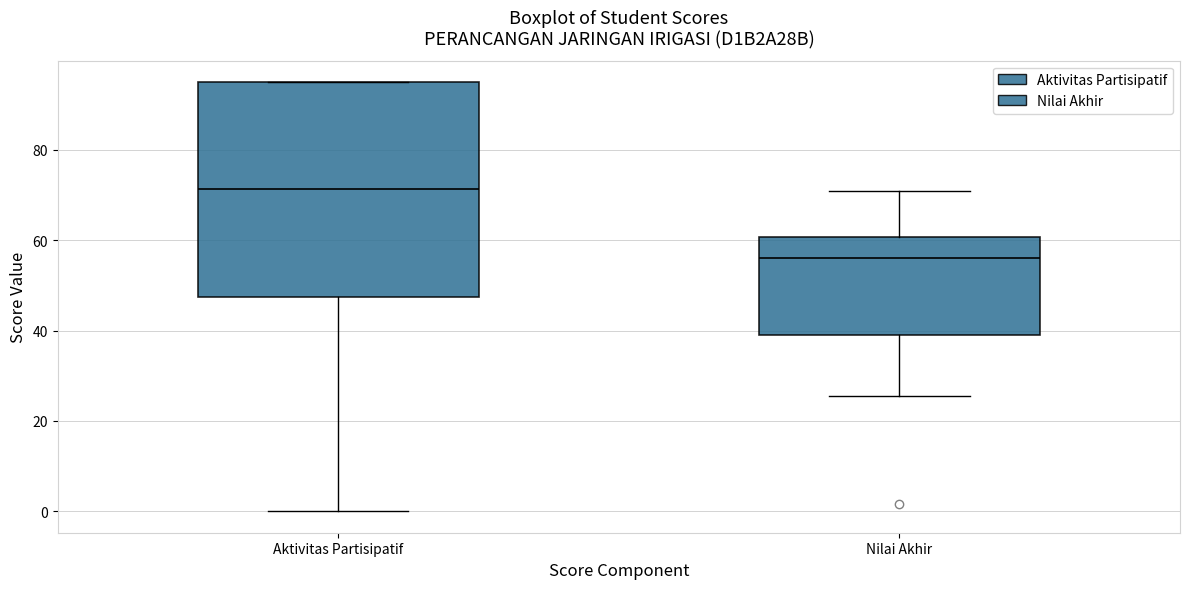

Where does the lower whisker of the box for Nilai Akhir end on the y-axis? The values are not printed on the chart, so give them approximately, as read against the axis.

26